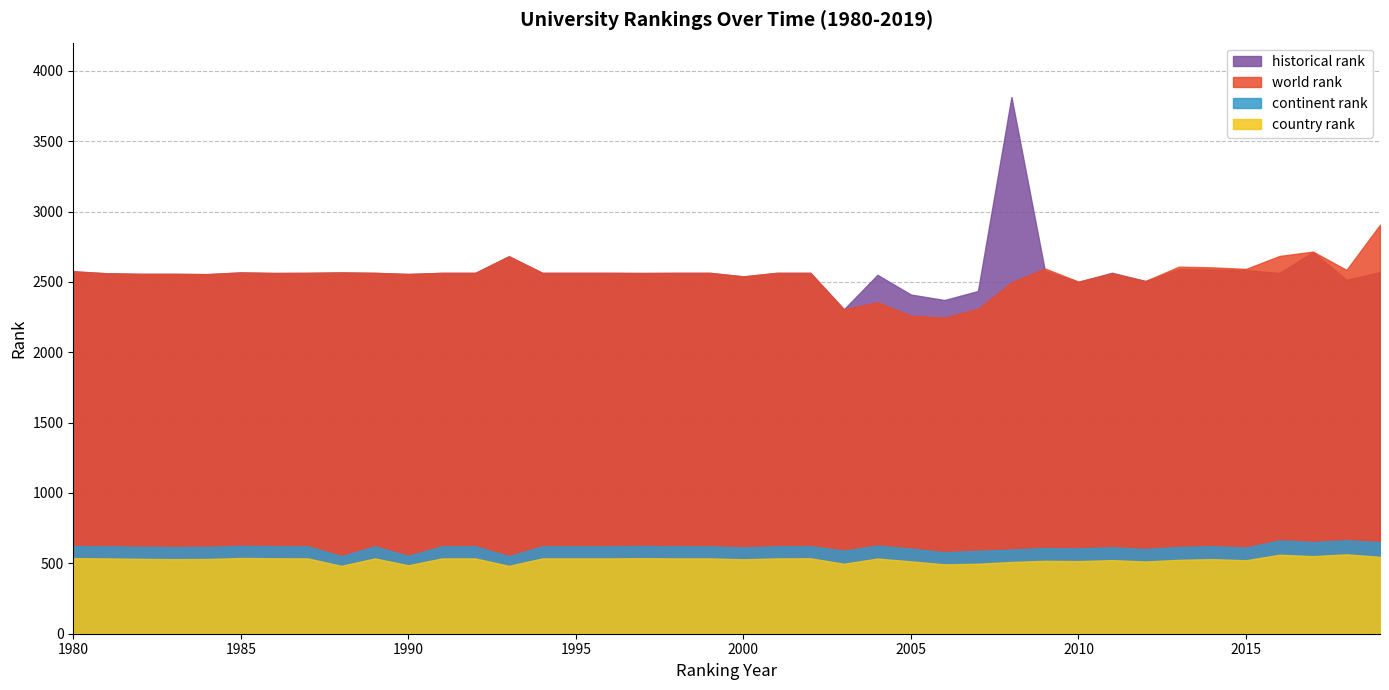

The country rank series shows 349 at 1982. True or false?

False